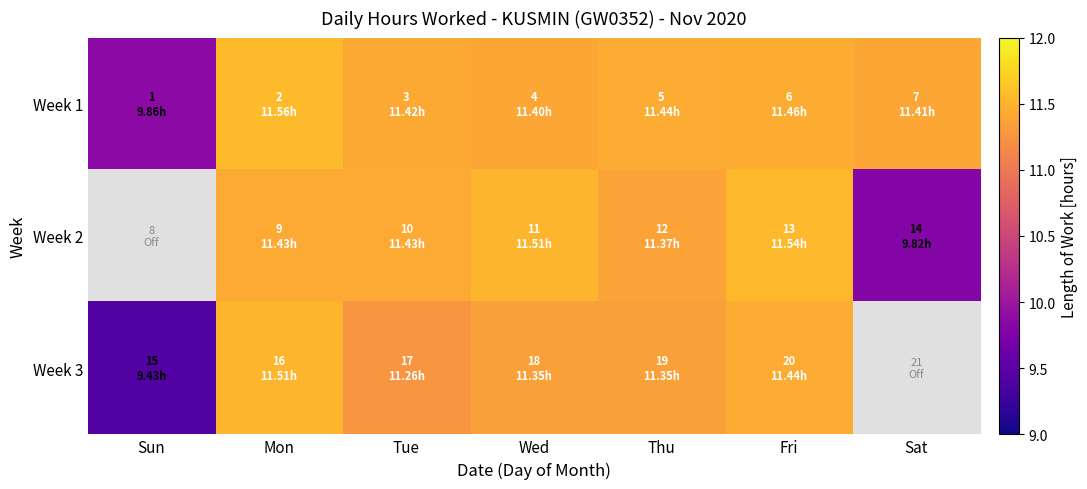

The value of Week 3 at Mon is 11.5. True or false?

True